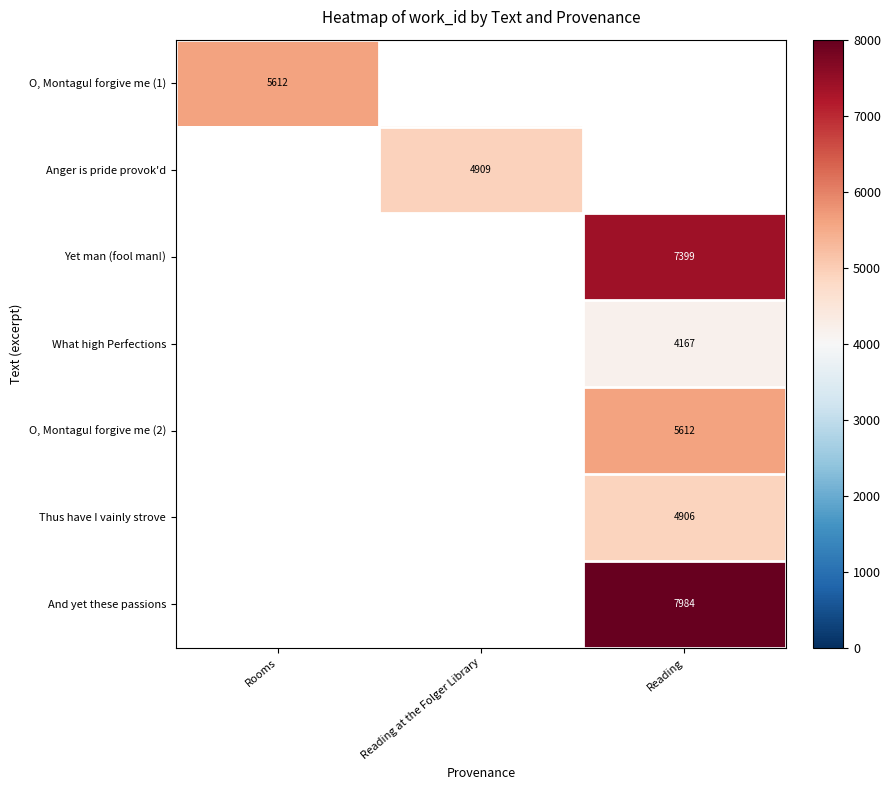

At how many categories does at least one series exceed 7749?

1